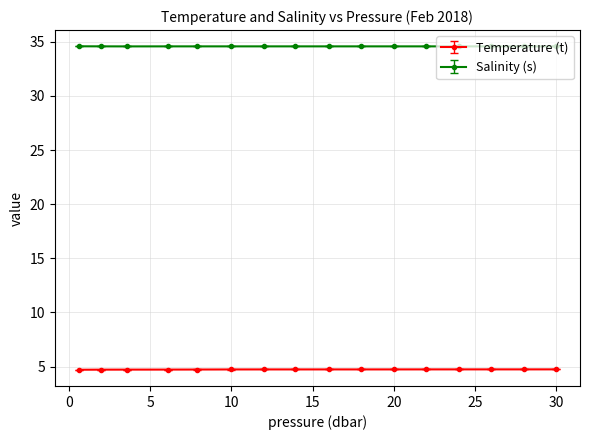

List the series in order of their peak value, highest first.

Salinity (s), Temperature (t)